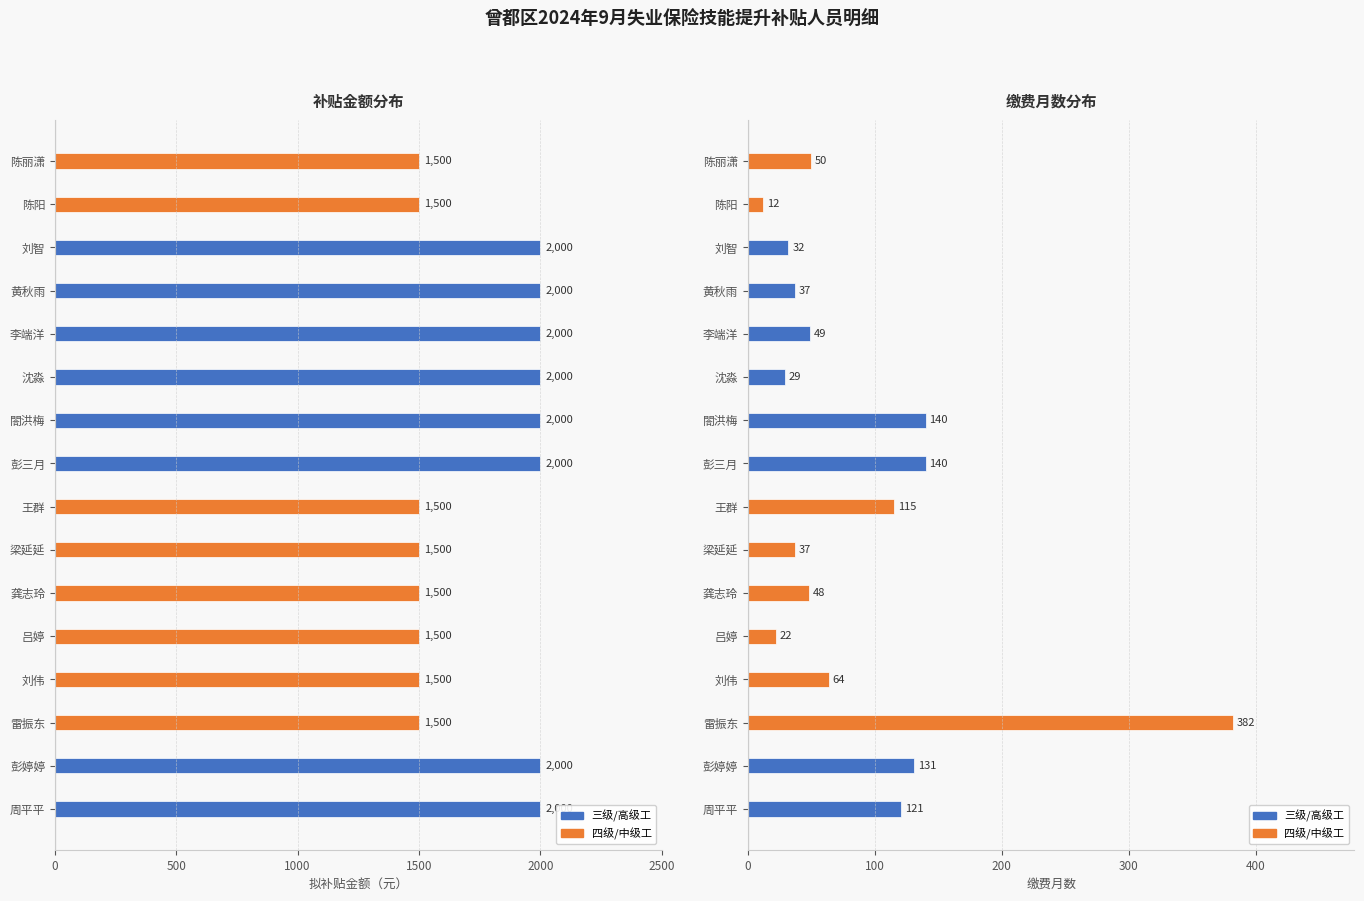

True or false: 拟补贴金额（元） has a value of 1500 at 龚志玲.

True